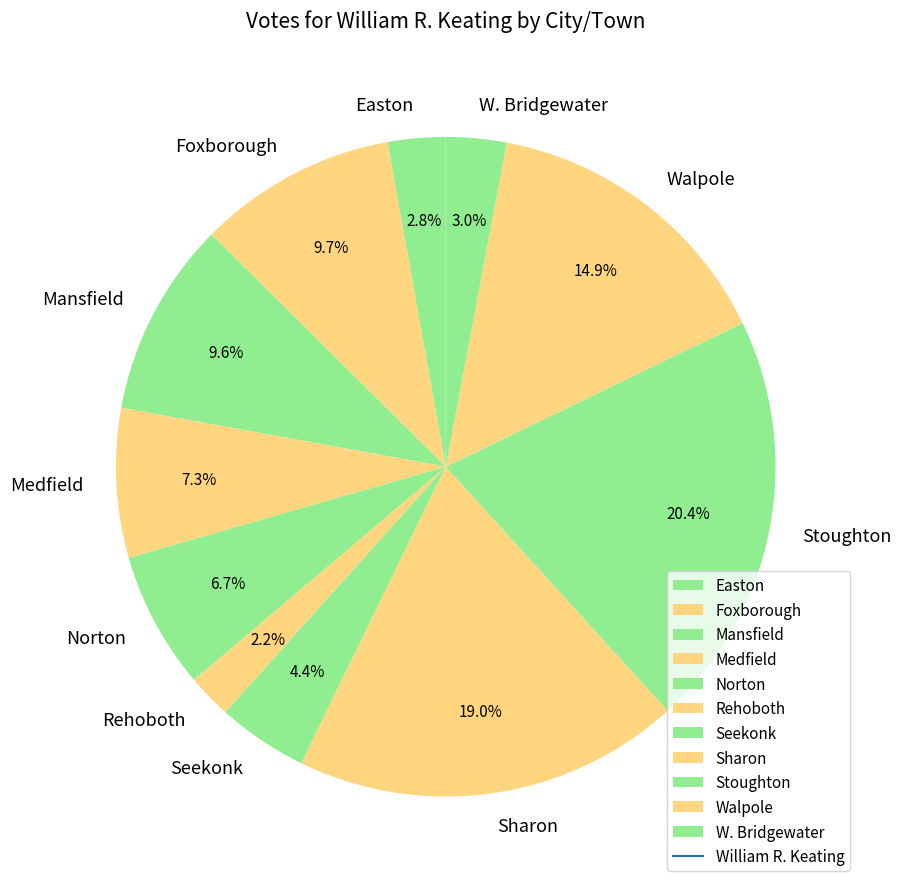

What is the smallest slice in the pie chart?

Rehoboth